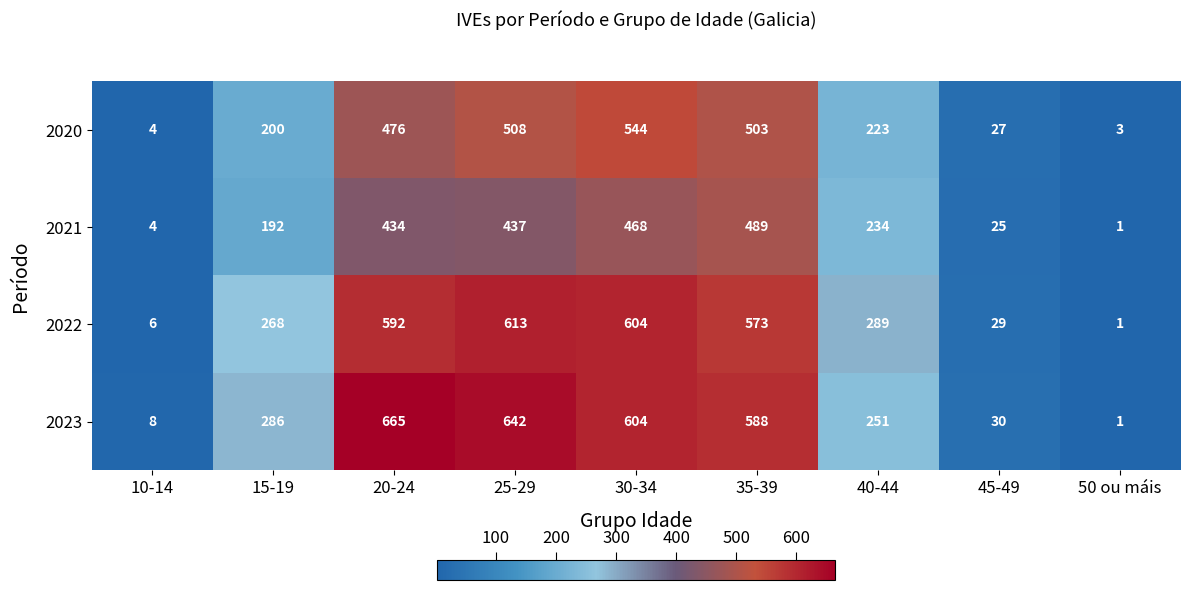

What is the smallest value displayed?

1